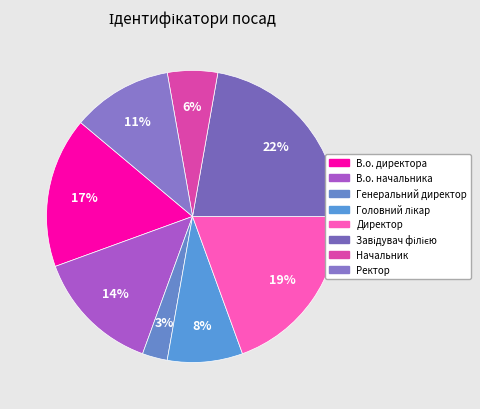

The Головний лікар slice represents 2% of the pie. True or false?

False